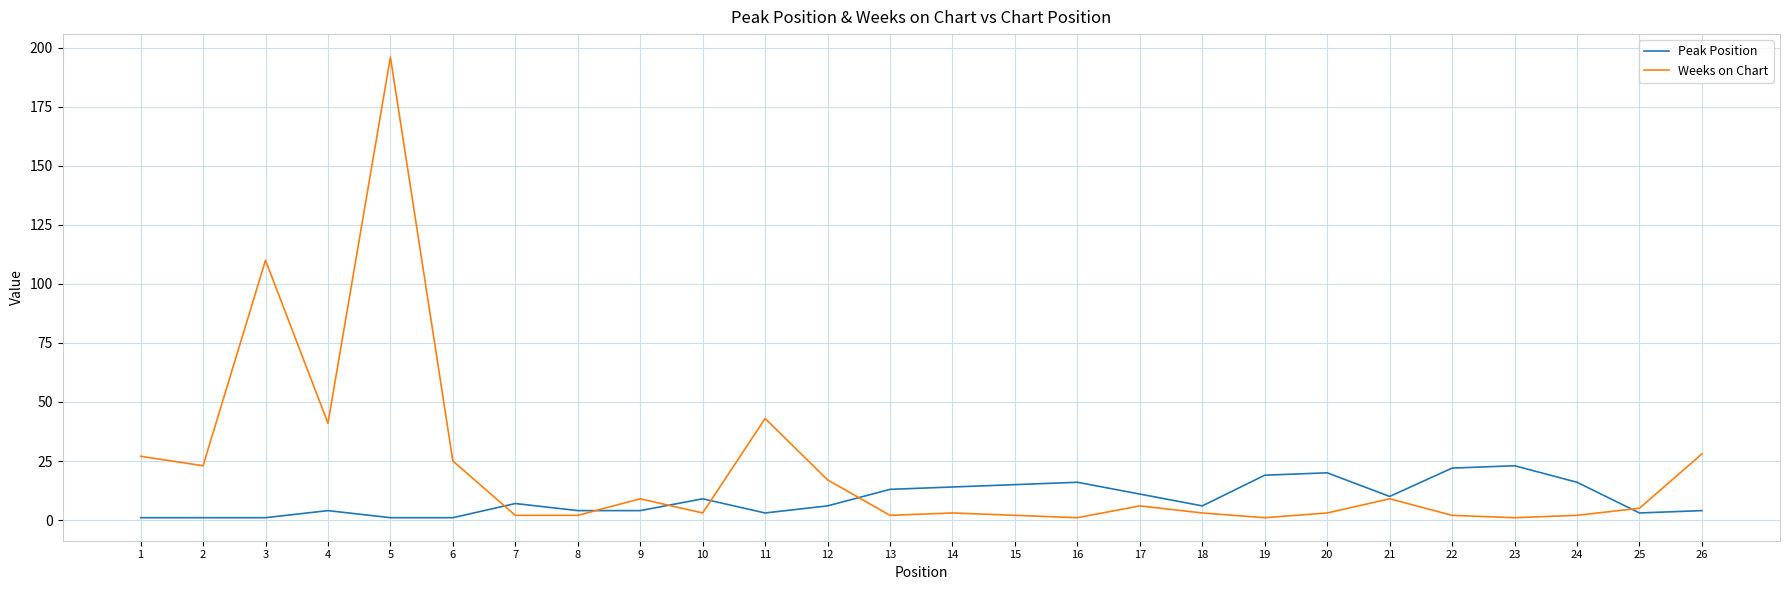

Which series has the widest spread of values?

Weeks on Chart